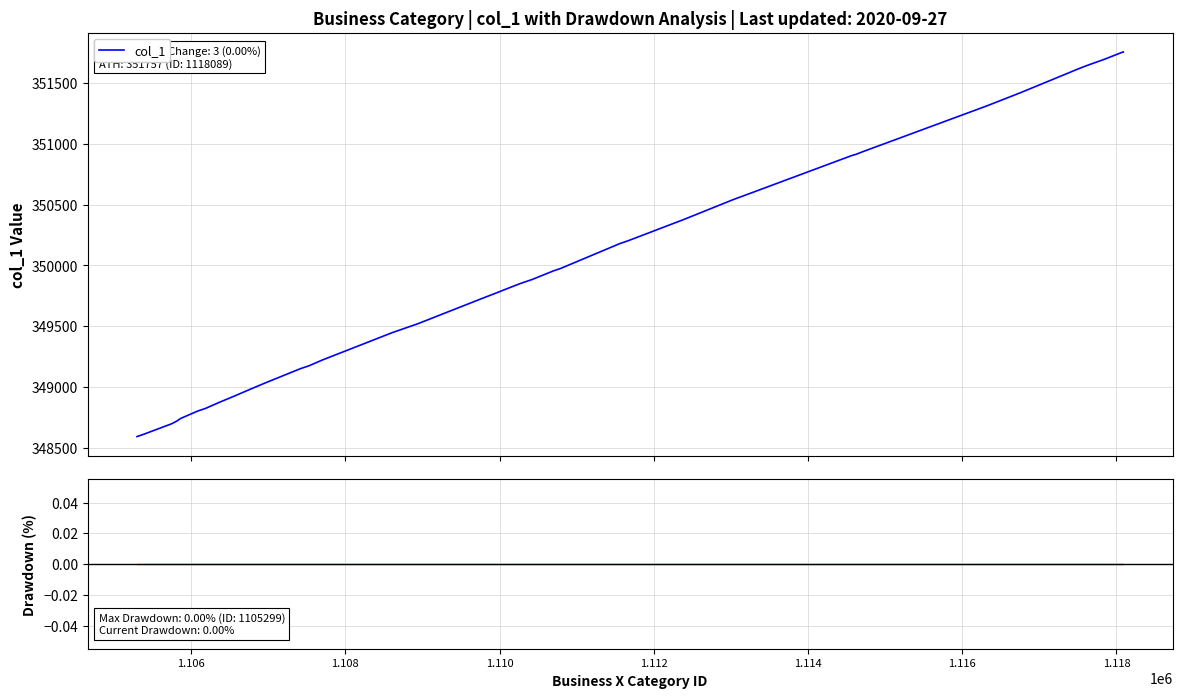

What is the maximum value for col_1?

351757